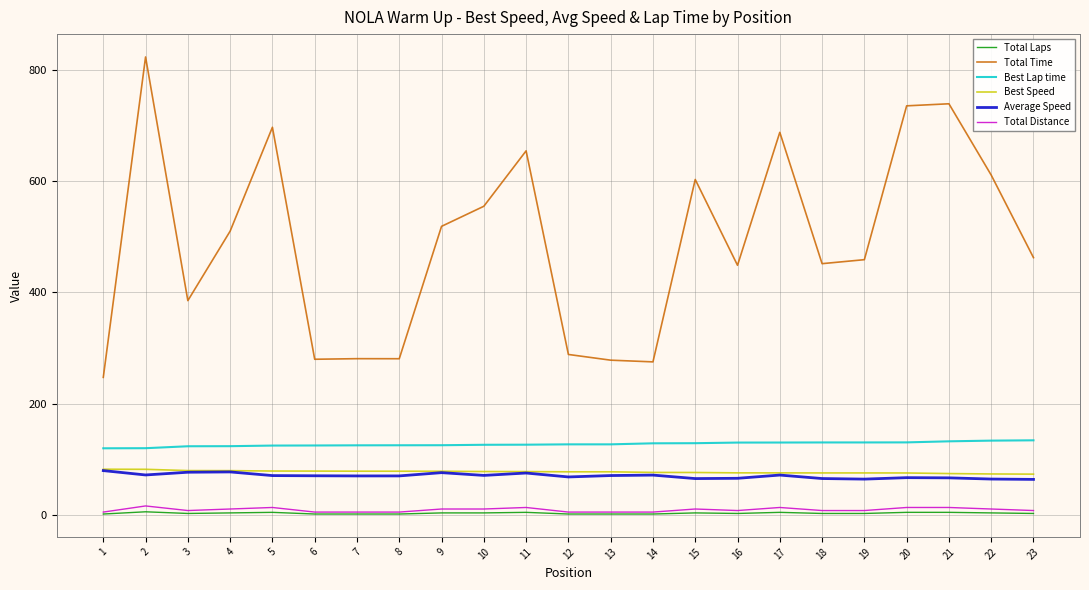

True or false: Best Speed and Best Lap time intersect in this chart.

False